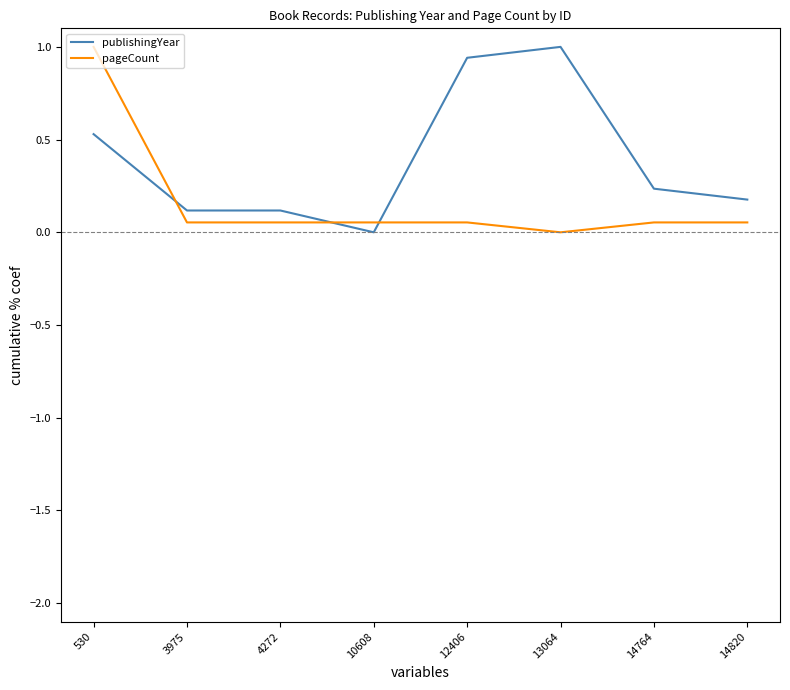

Where is publishingYear nearest to the value 0?

10608